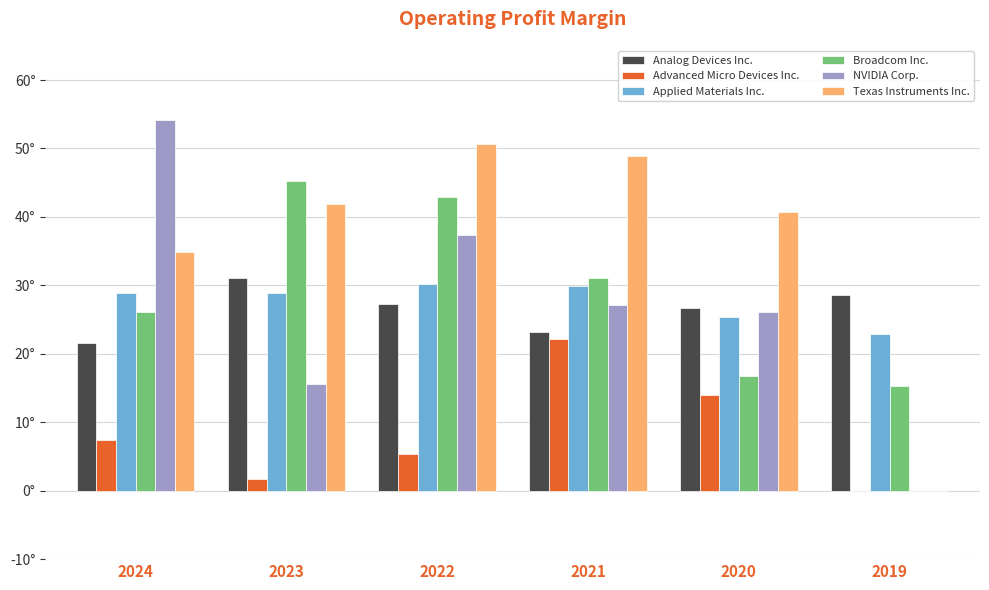

What are all the series names shown in the legend?

Analog Devices Inc., Advanced Micro Devices Inc., Applied Materials Inc., Broadcom Inc., NVIDIA Corp., Texas Instruments Inc.